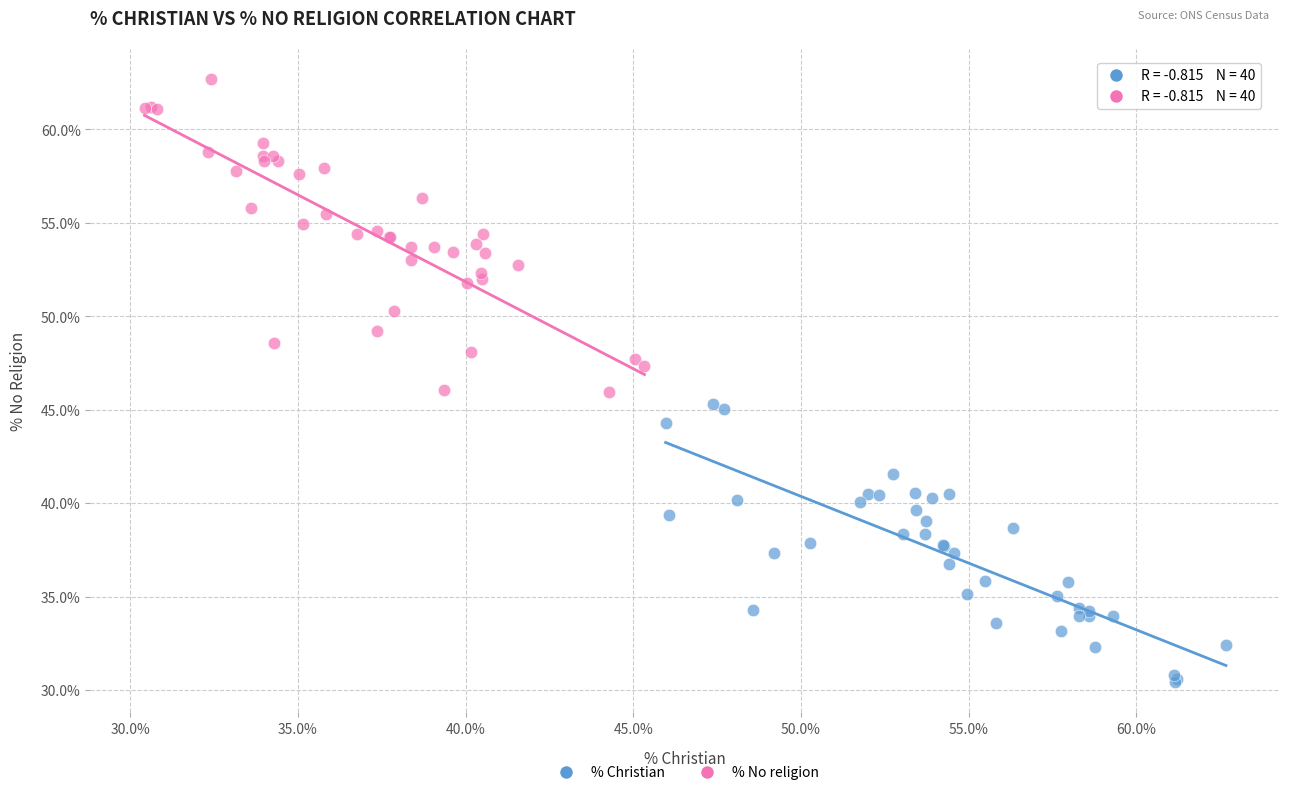

Which series contains the highest Y value?

% No religion